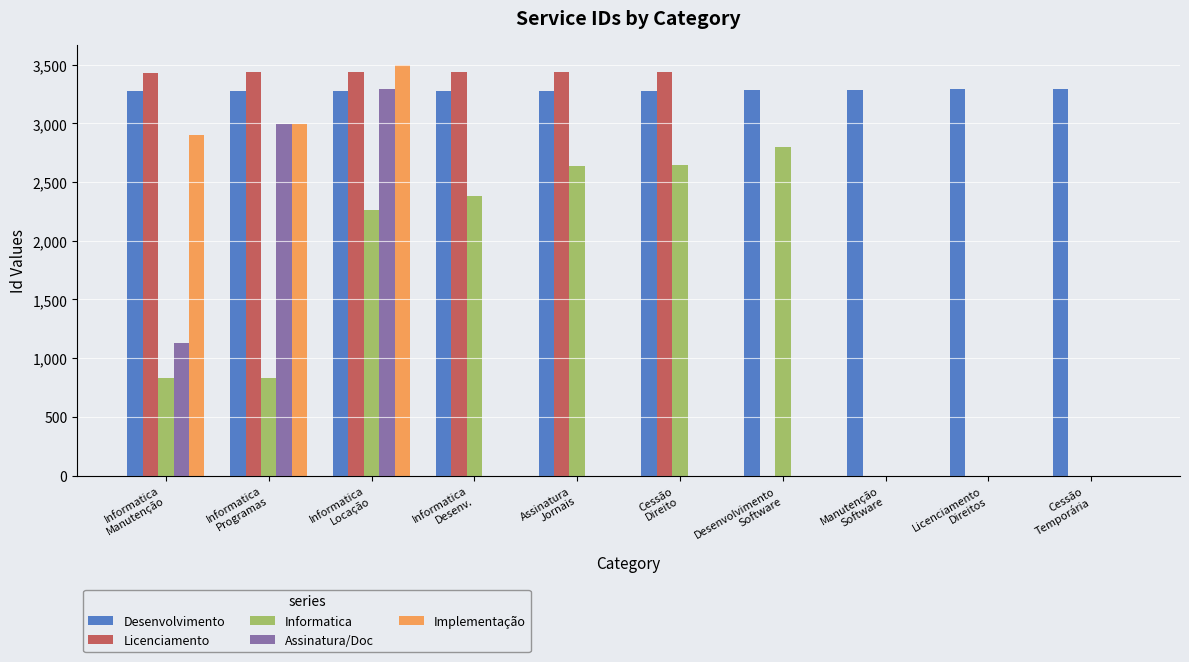

What is the maximum value for Assinatura/Doc?

3290